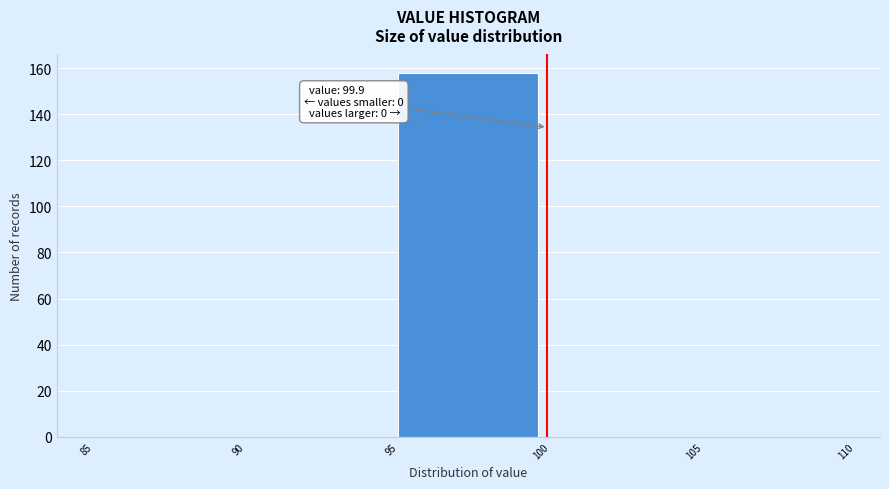

Over which range of the x-axis is the bar tallest?

95 to 100